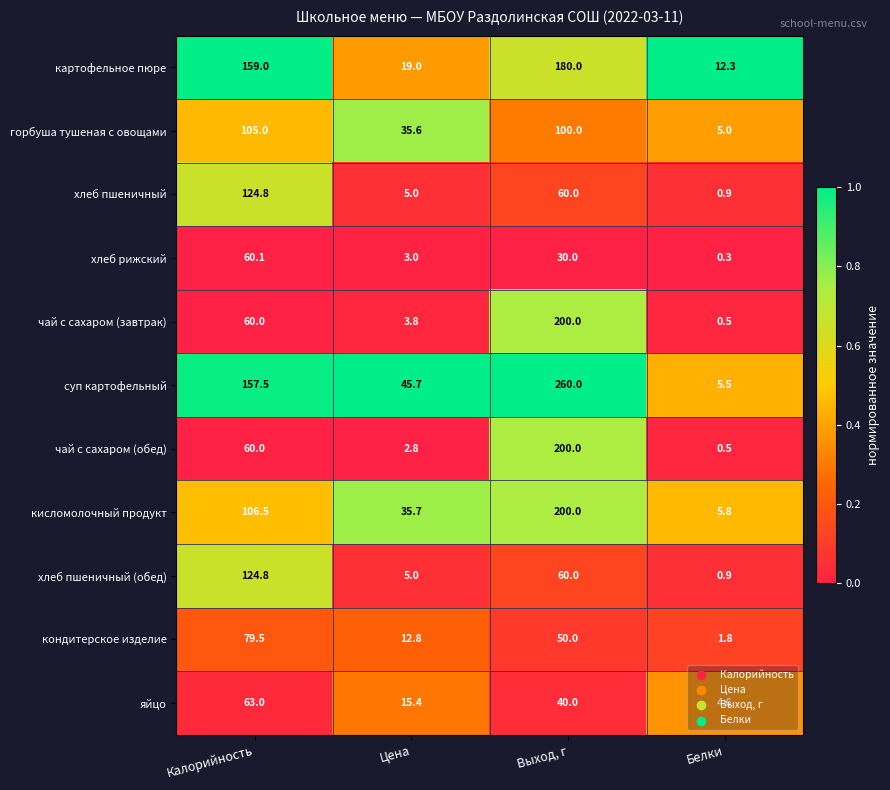

At how many categories does at least one series exceed 0?

4